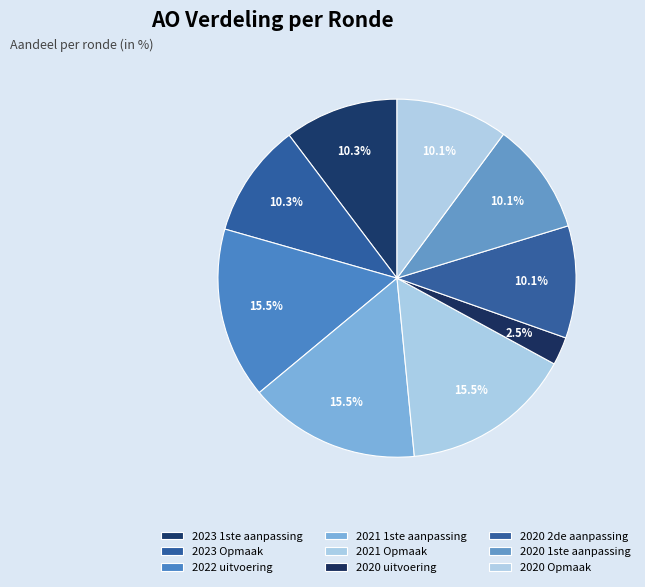

How many segments does this pie chart have?

9